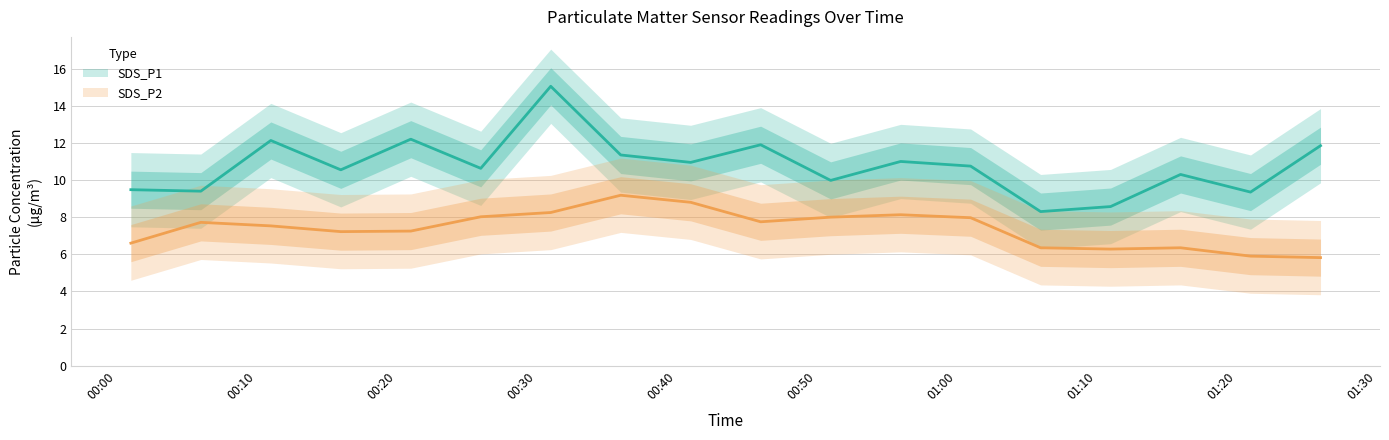

Does the chart have visible grid lines?

Yes